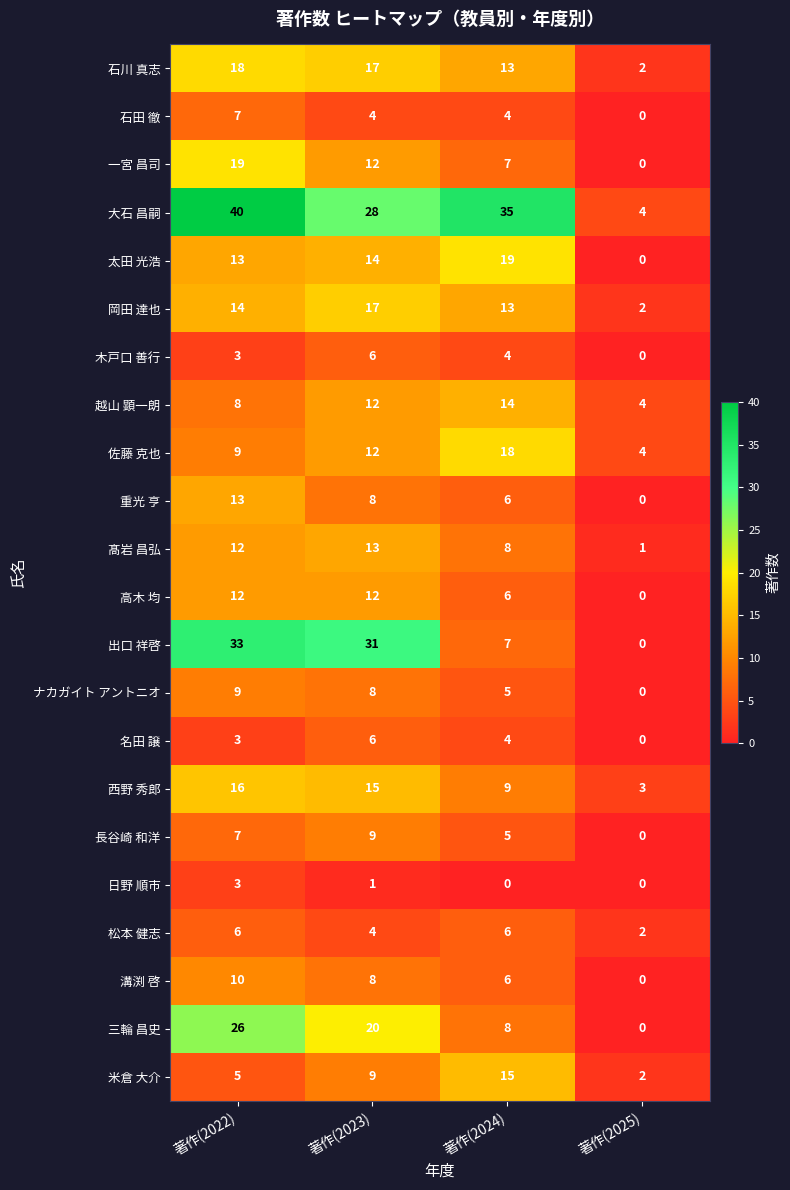

Where is 日野 順市 nearest to the value 1?

著作(2023)